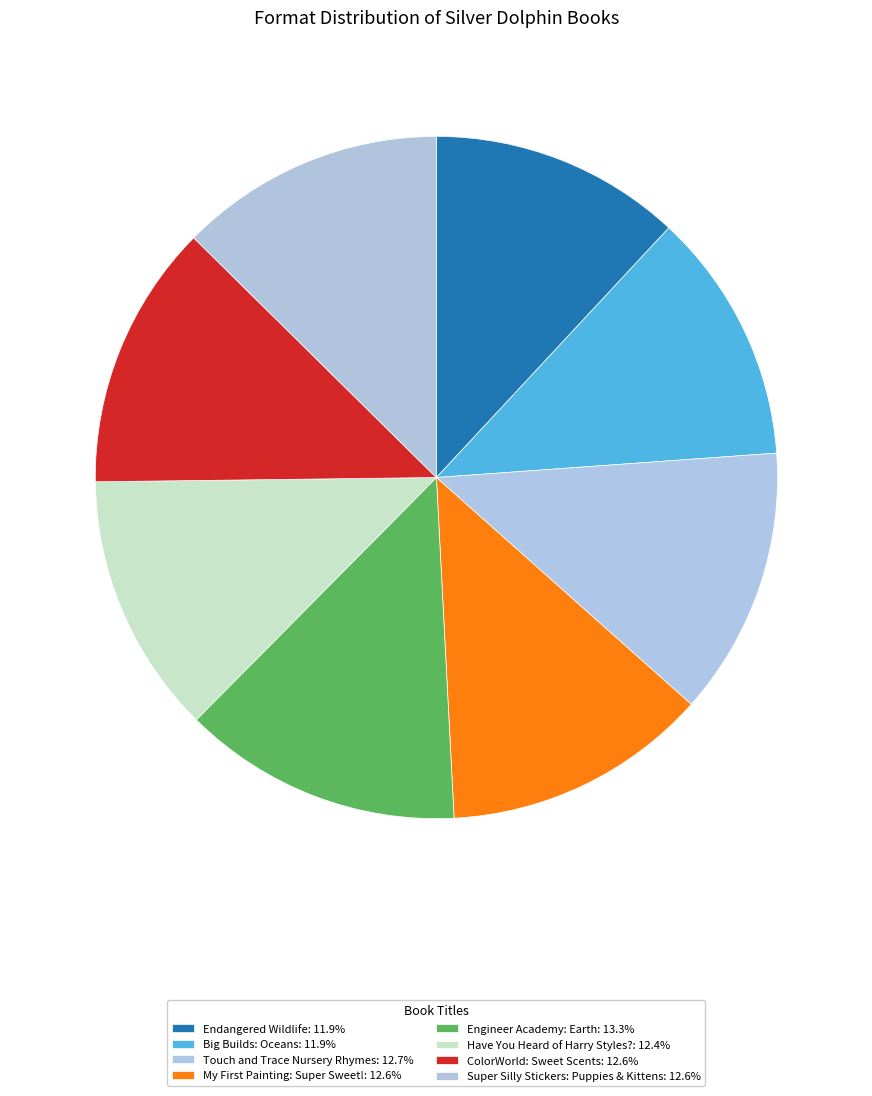

To the nearest percent, what percentage of the pie is Touch and Trace Nursery Rhymes?

13%